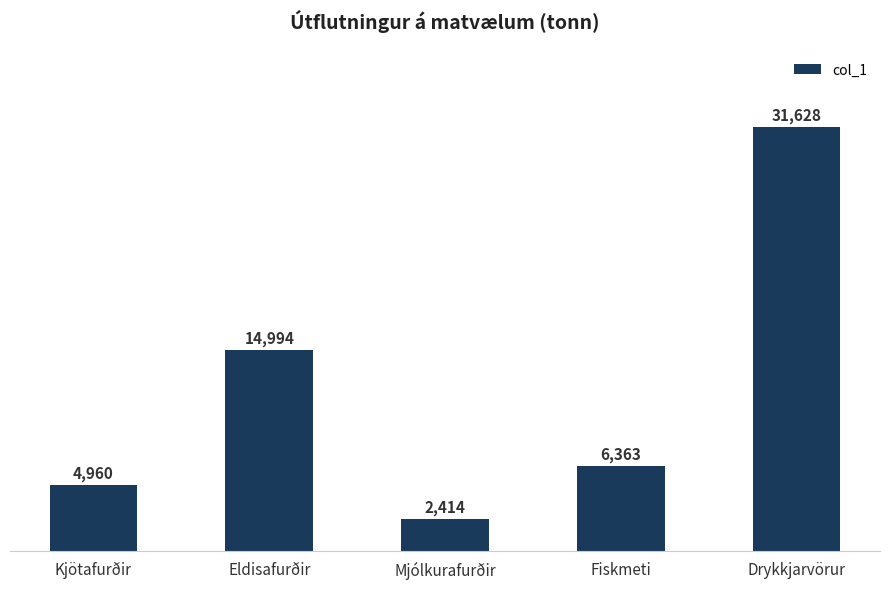

Reading left to right, what are all the values shown in this chart?

Kjötafurðir=4960	Eldisafurðir=14994	Mjólkurafurðir=2414	Fiskmeti=6363	Drykkjarvörur=31628